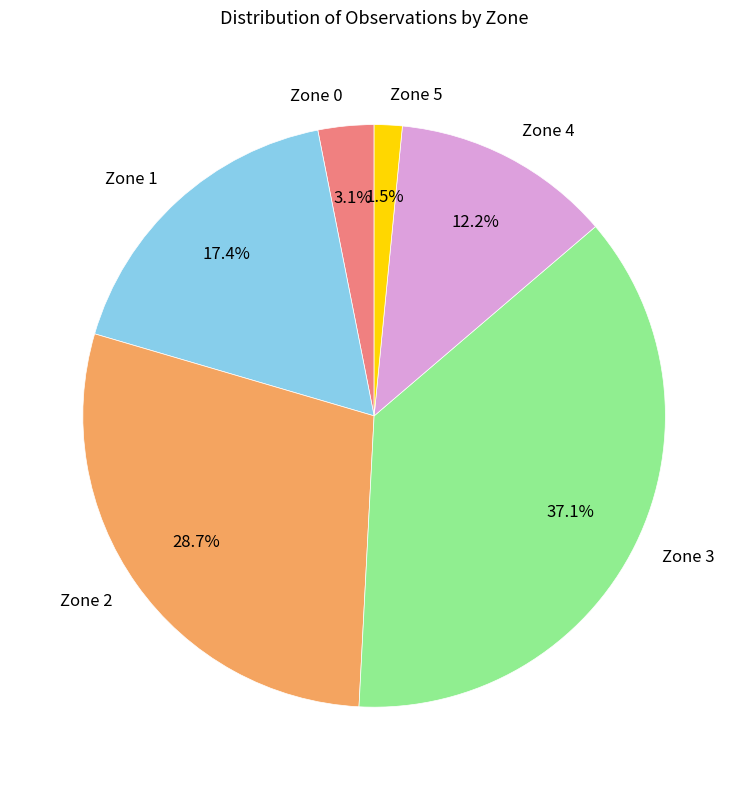

Which has a higher value, Zone 3 or Zone 2?

Zone 3